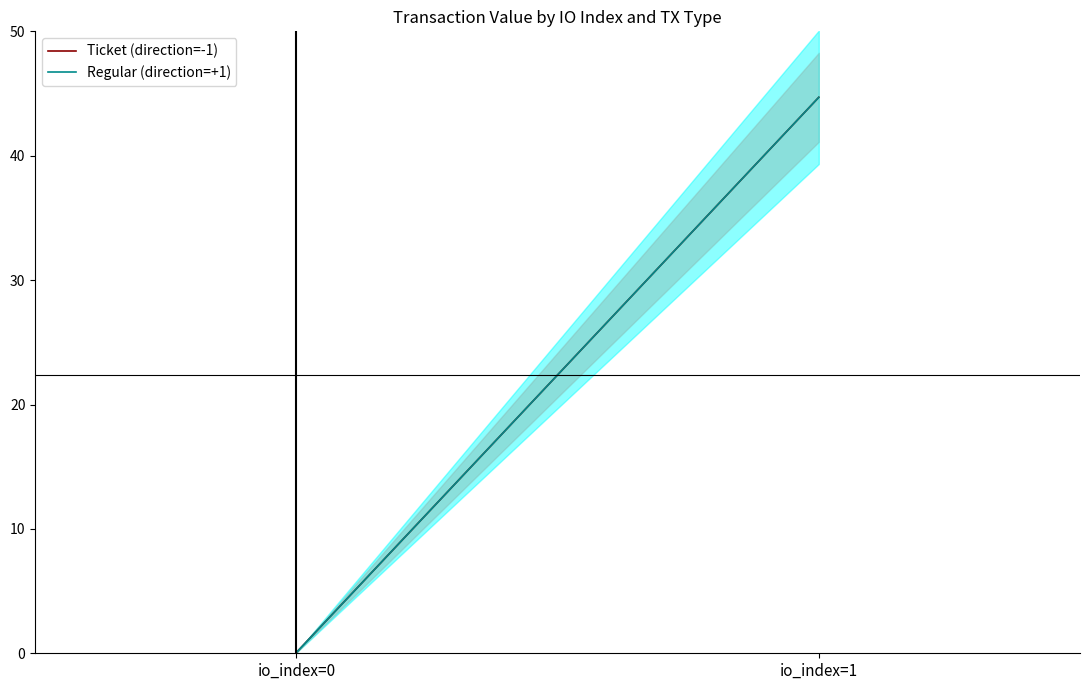

How many data points does each series have?

2